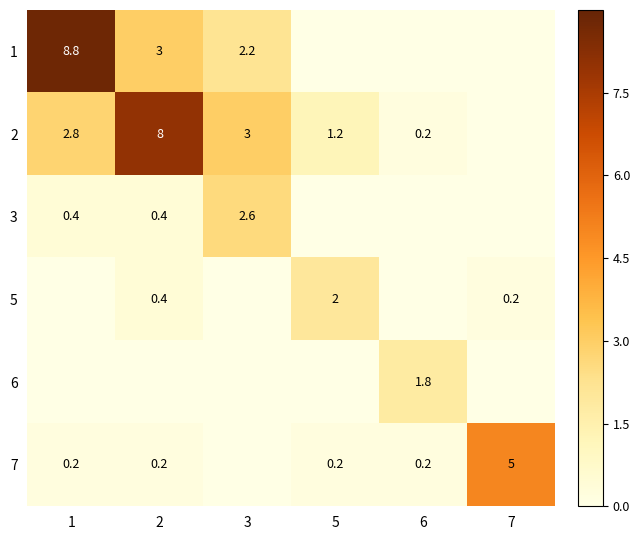

Which category has the highest value in the 7 series?

7